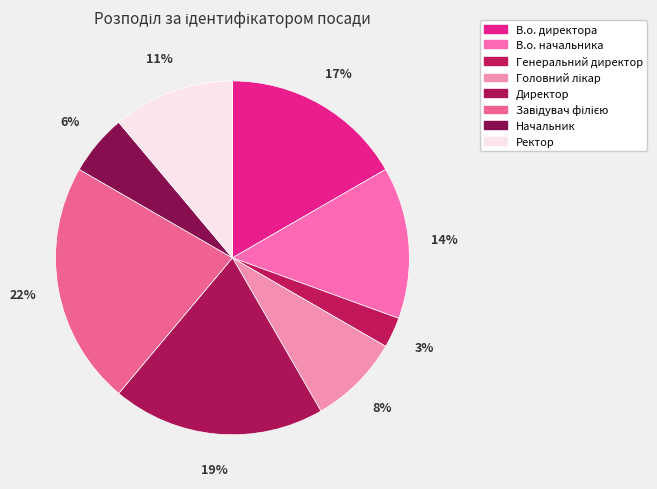

How many slices are in this pie chart?

8